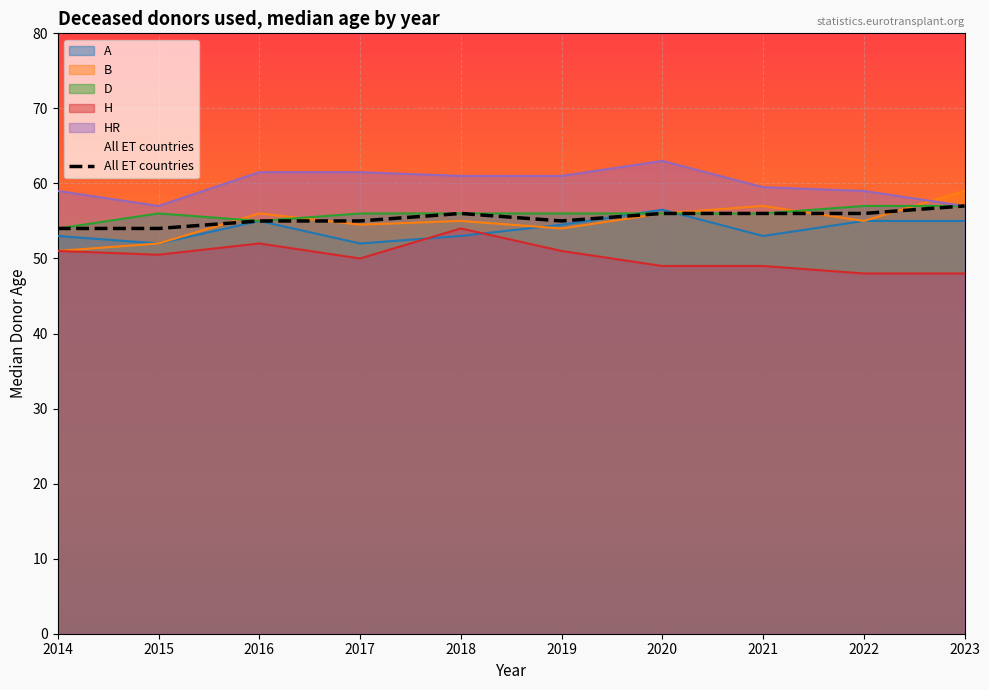

What is the difference between the second highest and second lowest values in the H series?

4.0